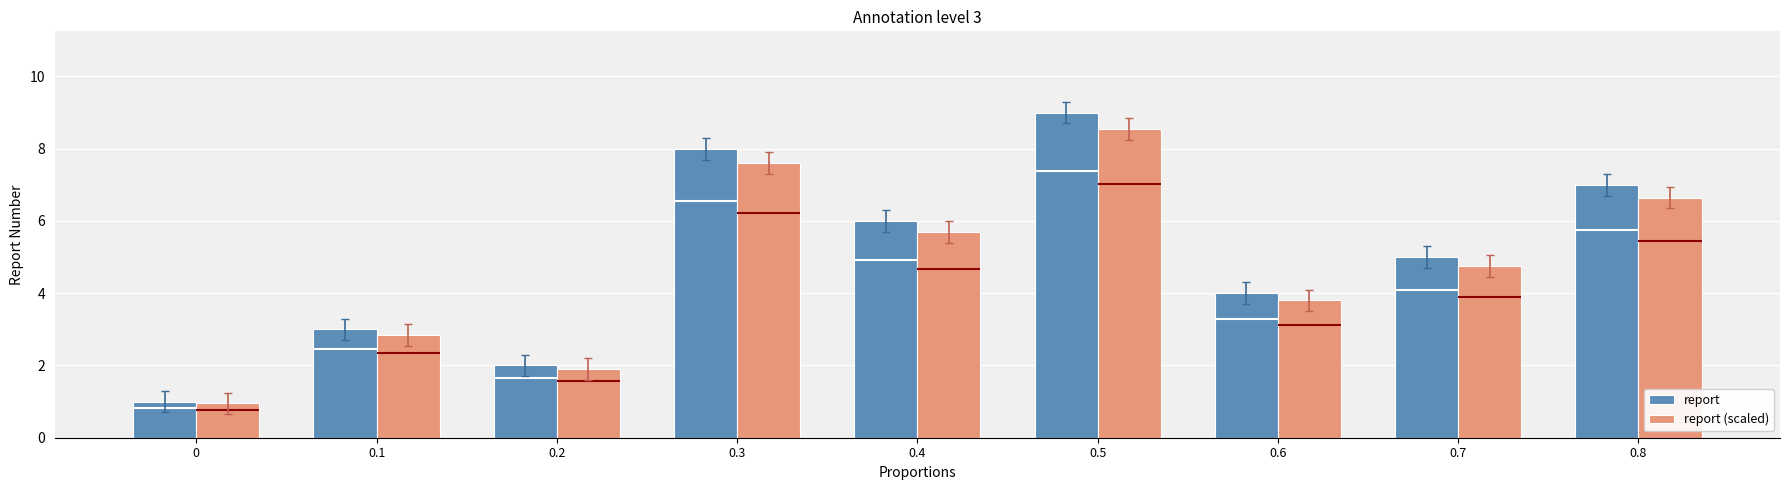

Where is report nearest to the value 5?

0.7